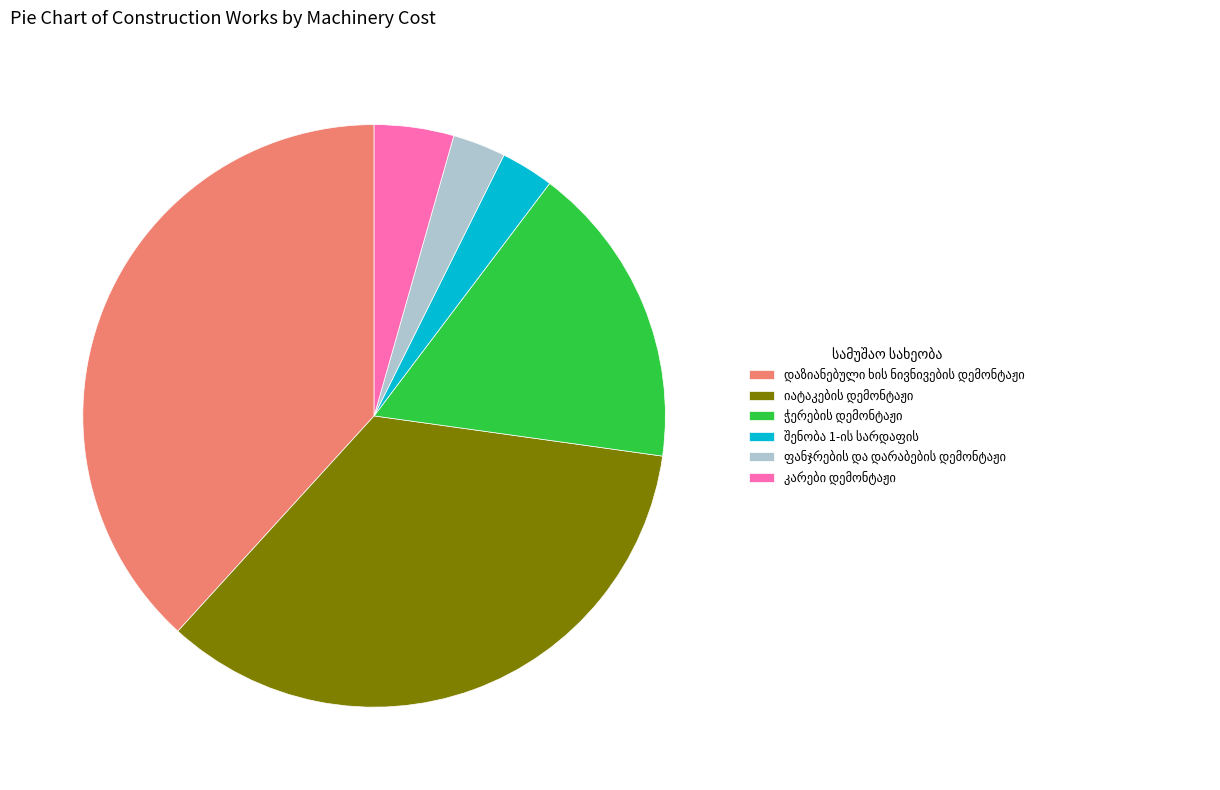

Is there a majority slice in this chart?

No